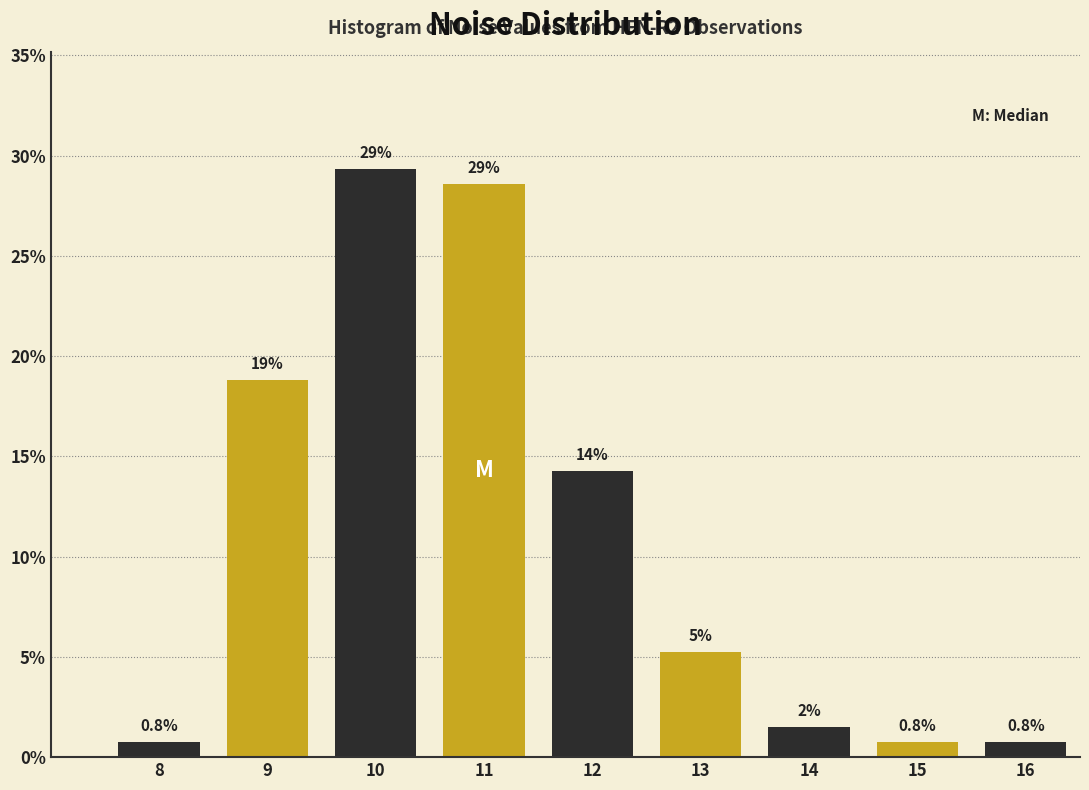

How many bars are there in total?

9